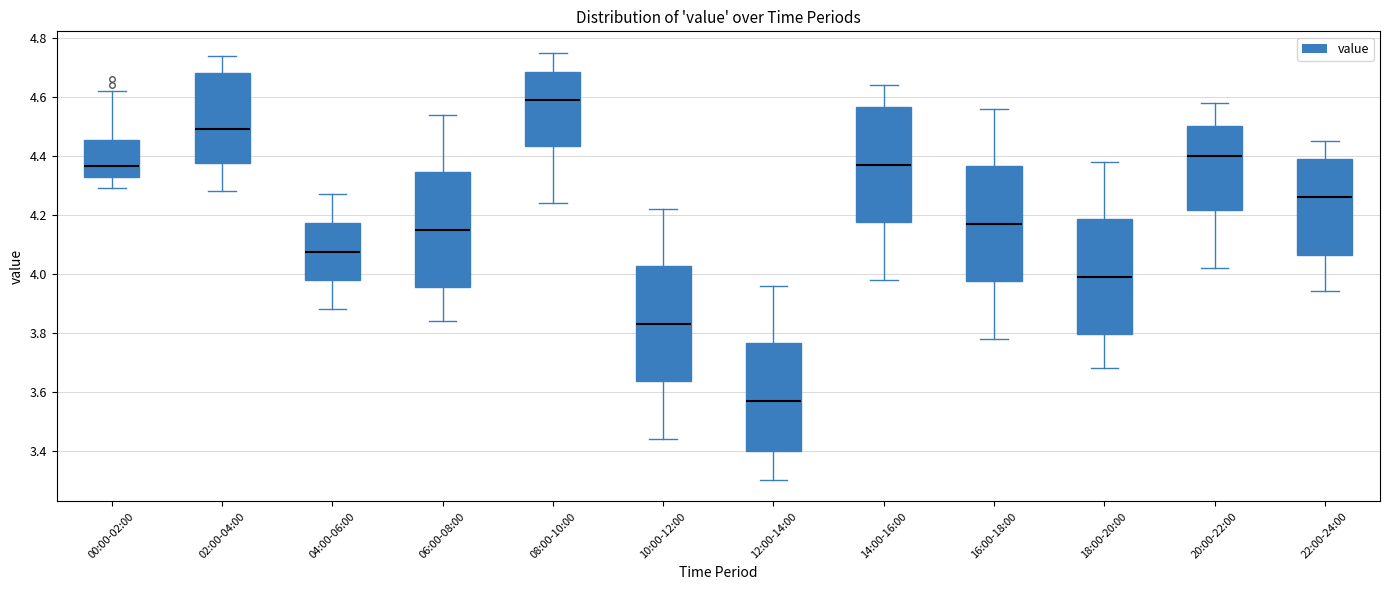

Reading left to right, transcribe this box plot: for each box, give where its median line is, the range the box spans, and where its two whiskers end, as read against the y-axis. The values are not printed on the chart, so give them approximately, as read against the axis.

00:00-02:00: median 4.36, box 4.34 to 4.46, whiskers 4.30 to 4.62
02:00-04:00: median 4.50, box 4.38 to 4.68, whiskers 4.28 to 4.74
04:00-06:00: median 4.08, box 3.98 to 4.18, whiskers 3.88 to 4.28
06:00-08:00: median 4.16, box 3.96 to 4.34, whiskers 3.84 to 4.54
08:00-10:00: median 4.60, box 4.44 to 4.68, whiskers 4.24 to 4.76
10:00-12:00: median 3.84, box 3.64 to 4.02, whiskers 3.44 to 4.22
12:00-14:00: median 3.58, box 3.40 to 3.76, whiskers 3.30 to 3.96
14:00-16:00: median 4.38, box 4.18 to 4.56, whiskers 3.98 to 4.64
16:00-18:00: median 4.18, box 3.98 to 4.36, whiskers 3.78 to 4.56
18:00-20:00: median 4.00, box 3.80 to 4.18, whiskers 3.68 to 4.38
20:00-22:00: median 4.40, box 4.22 to 4.50, whiskers 4.02 to 4.58
22:00-24:00: median 4.26, box 4.06 to 4.40, whiskers 3.94 to 4.46